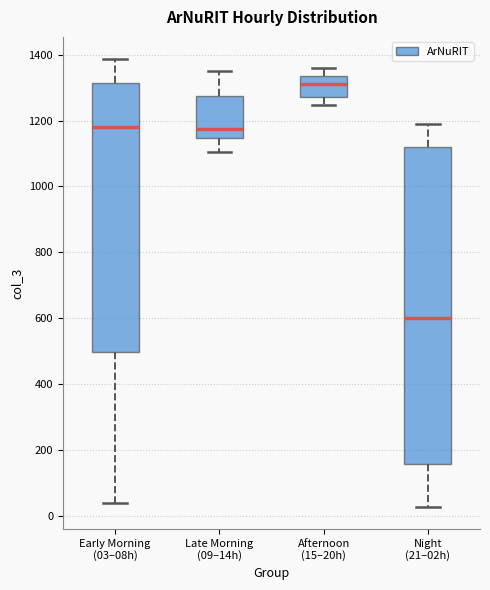

Where is the lower edge of the box for Afternoon (15–20h) on the y-axis? The values are not printed on the chart, so give them approximately, as read against the axis.

1280